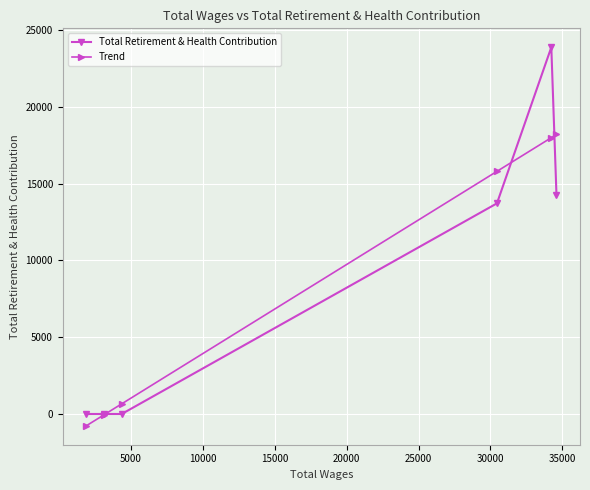

Which series has the widest spread of values?

Total Retirement & Health Contribution